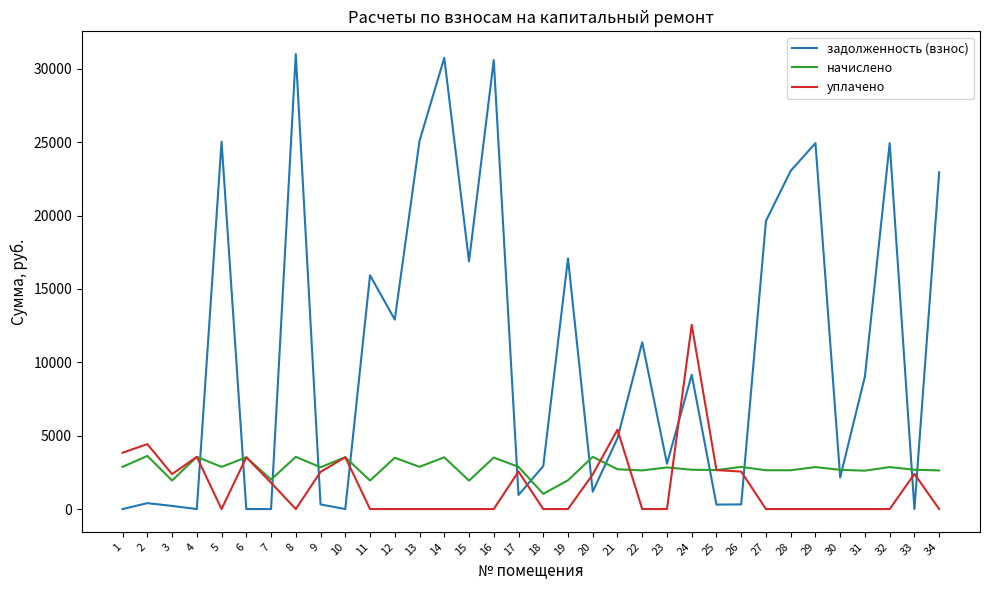

How many distinct data groups are displayed?

3